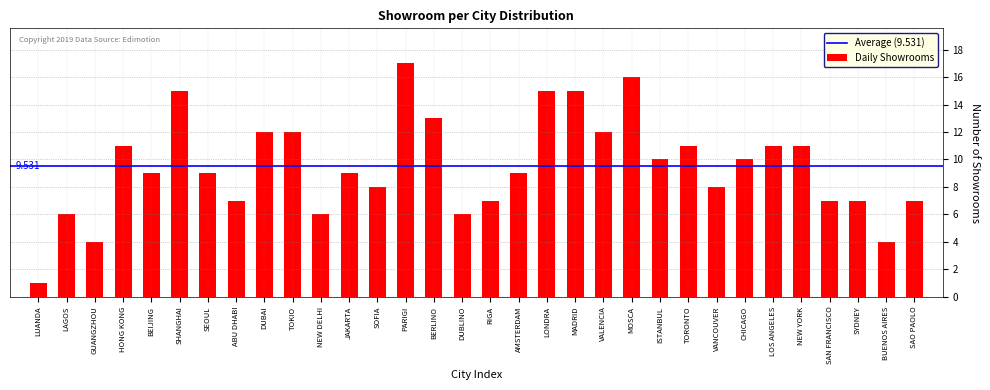

What is the label of the 10th bar from the left?

TOKIO